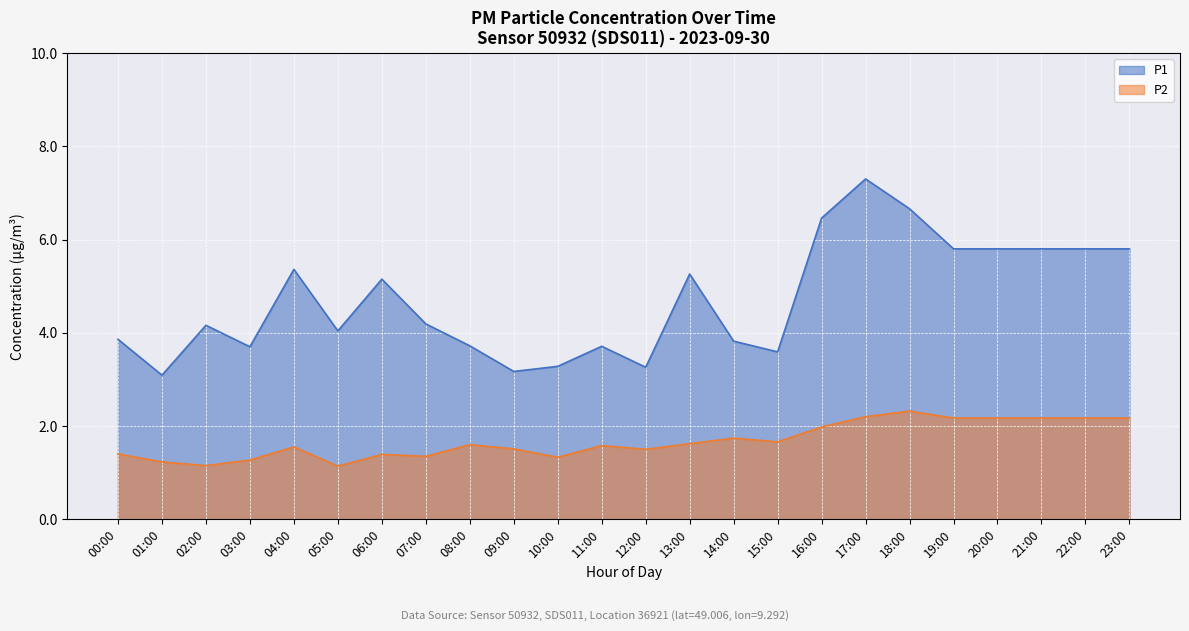

How many lines are shown in the chart?

2